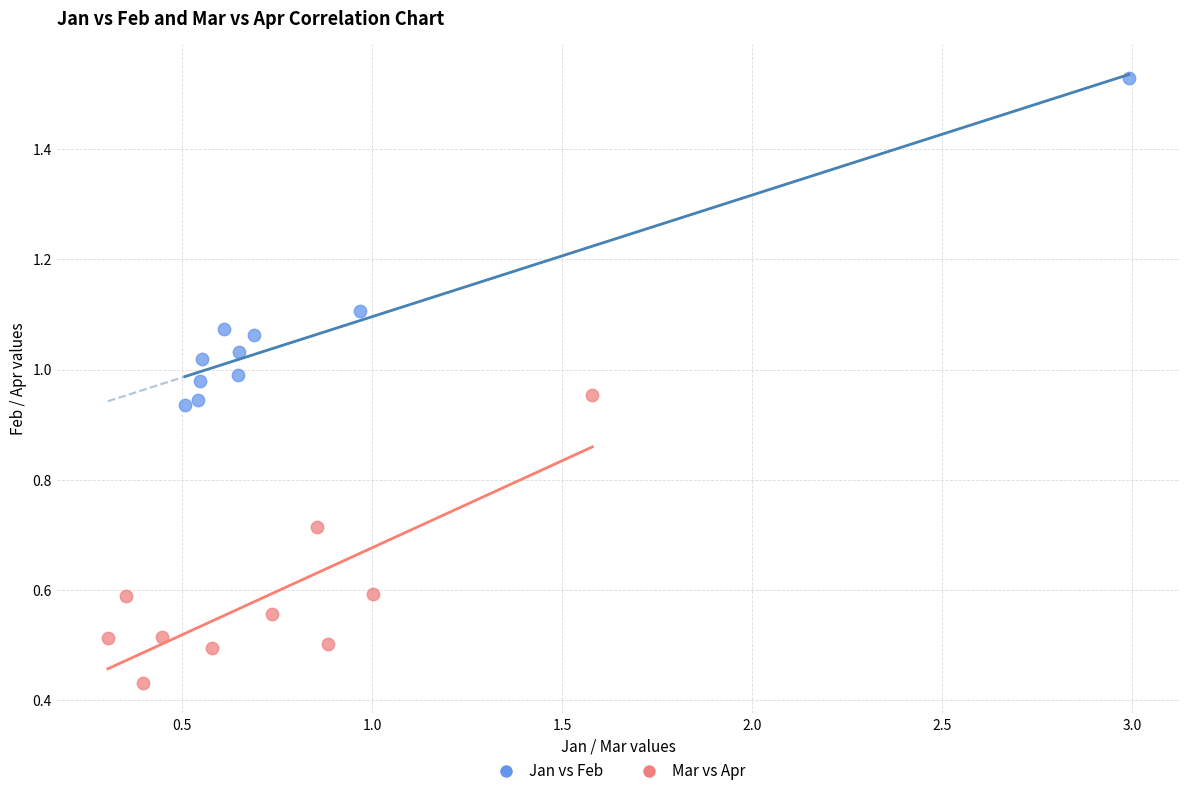

Which series reaches the maximum Y coordinate?

Jan vs Feb